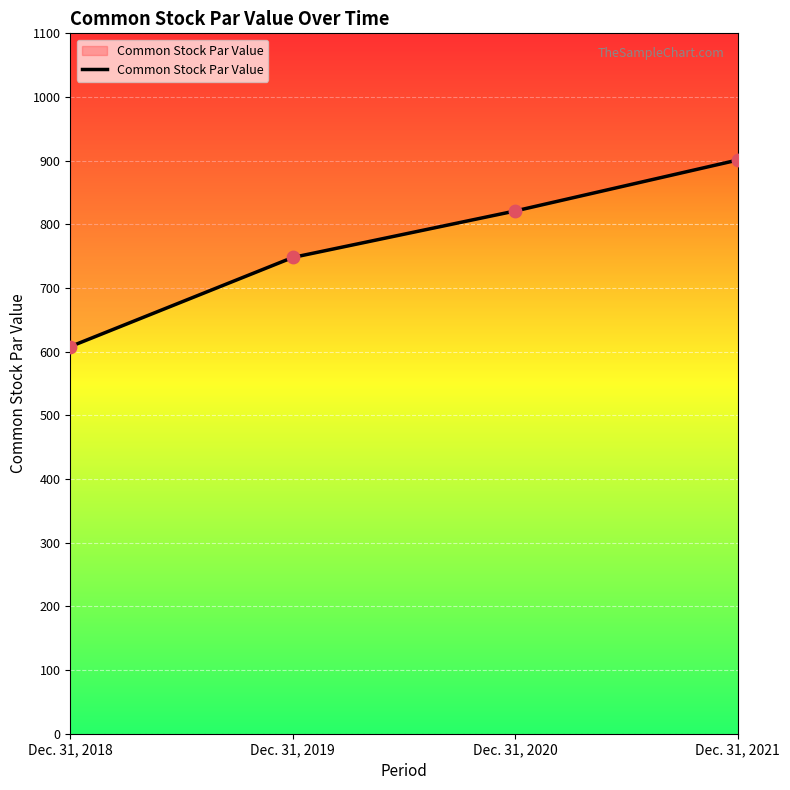

Approximately how many times larger is the value at Dec. 31, 2018 compared to Dec. 31, 2021?

0.7